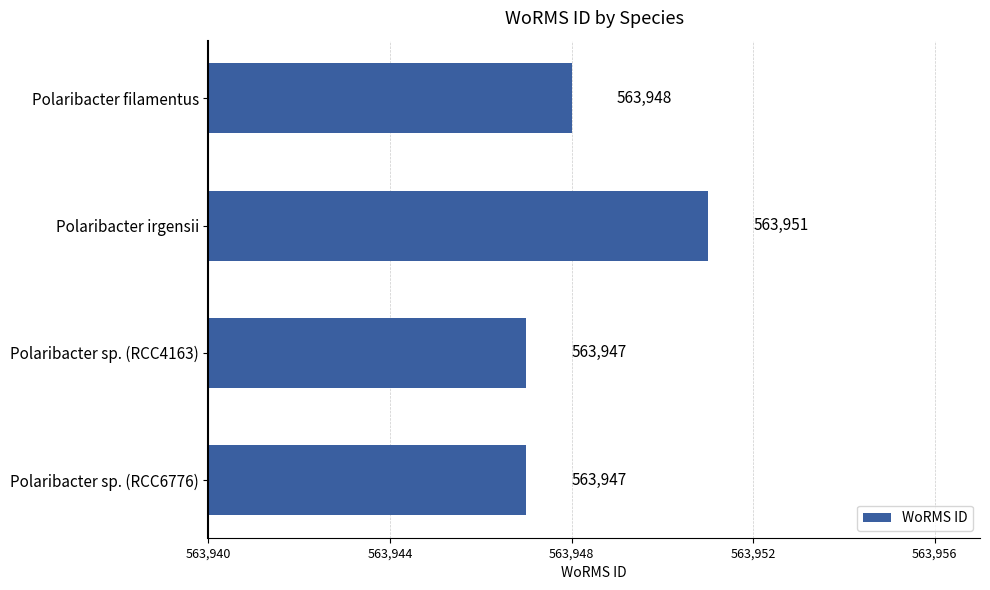

Which category has the highest value across all series?

Polaribacter irgensii